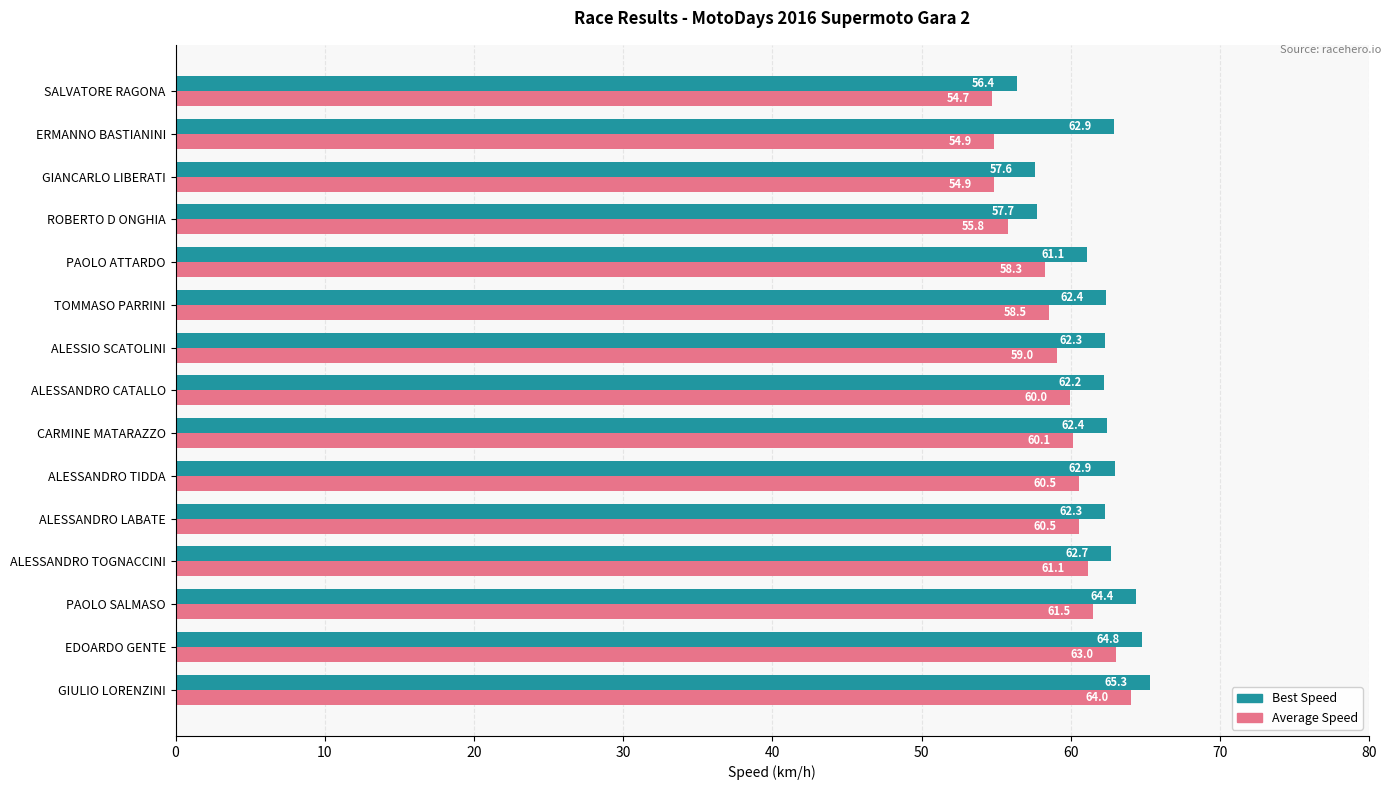

What is the sum of all Best Speed values?

927.5